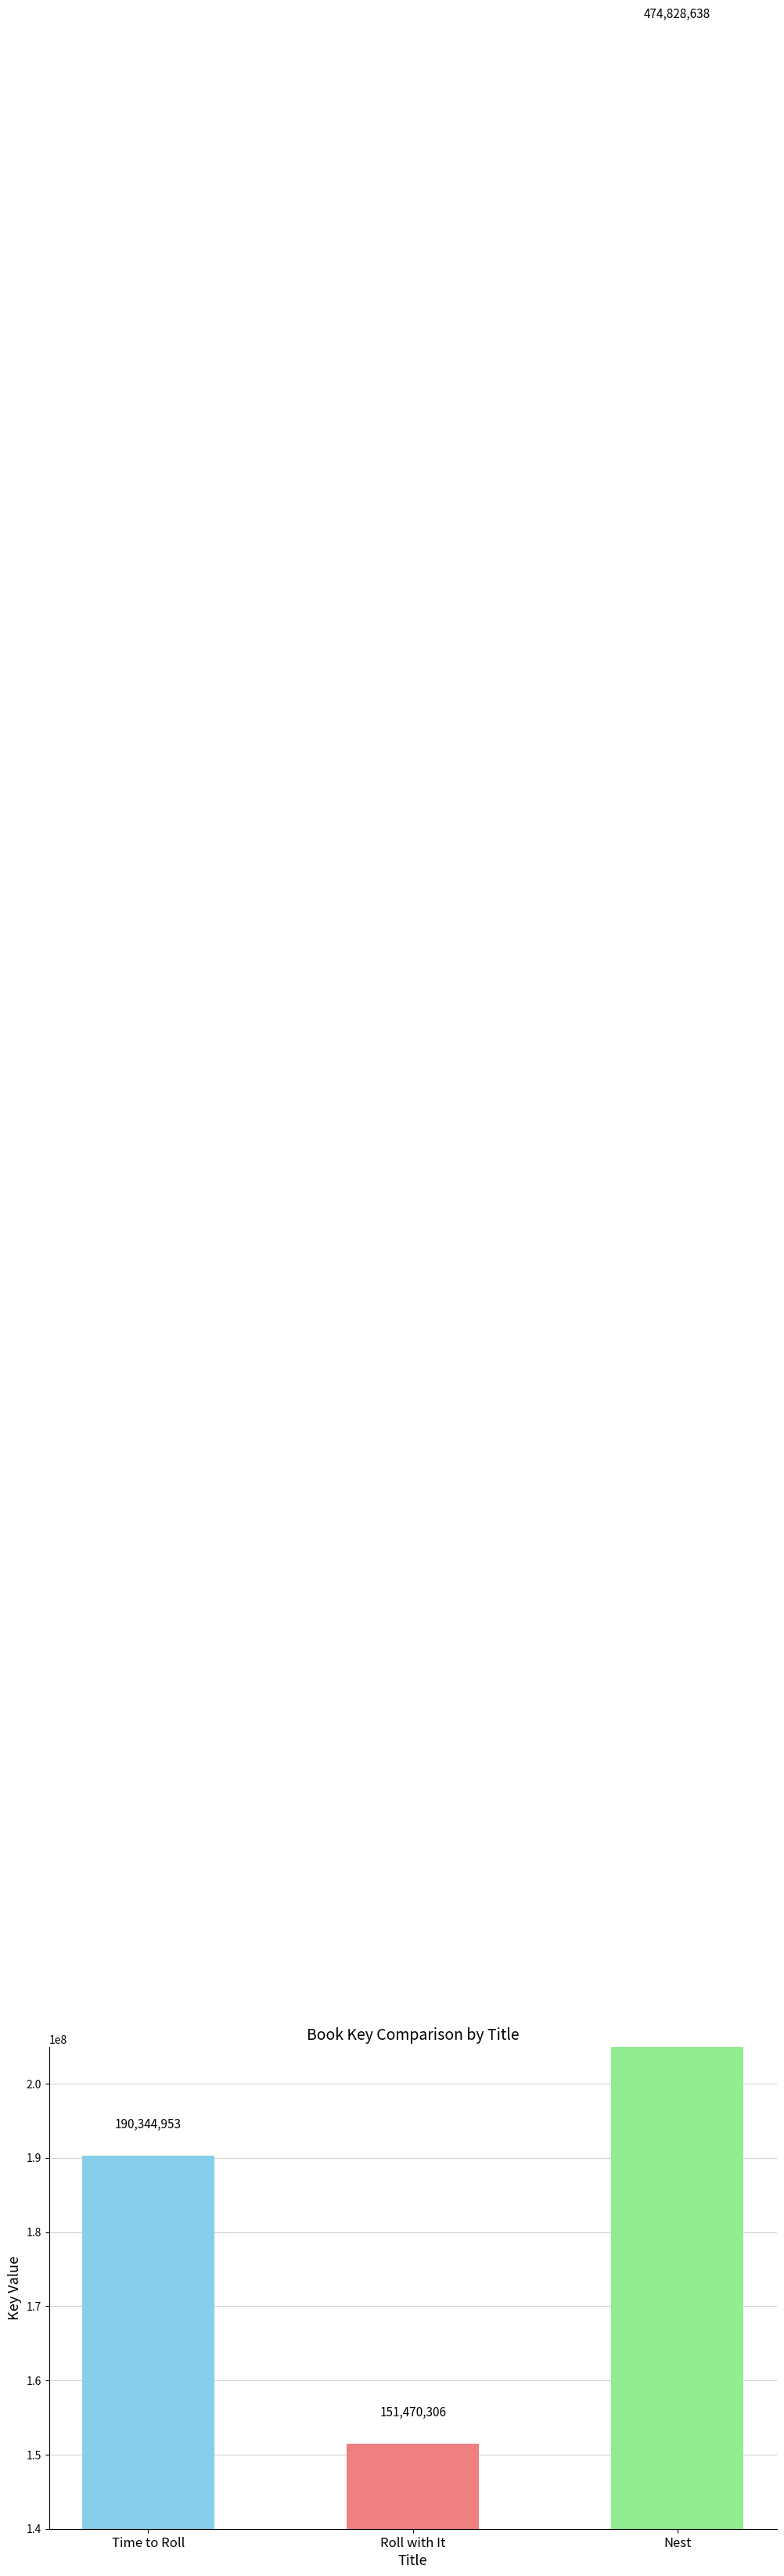

What is the maximum value shown in the chart?

474828638